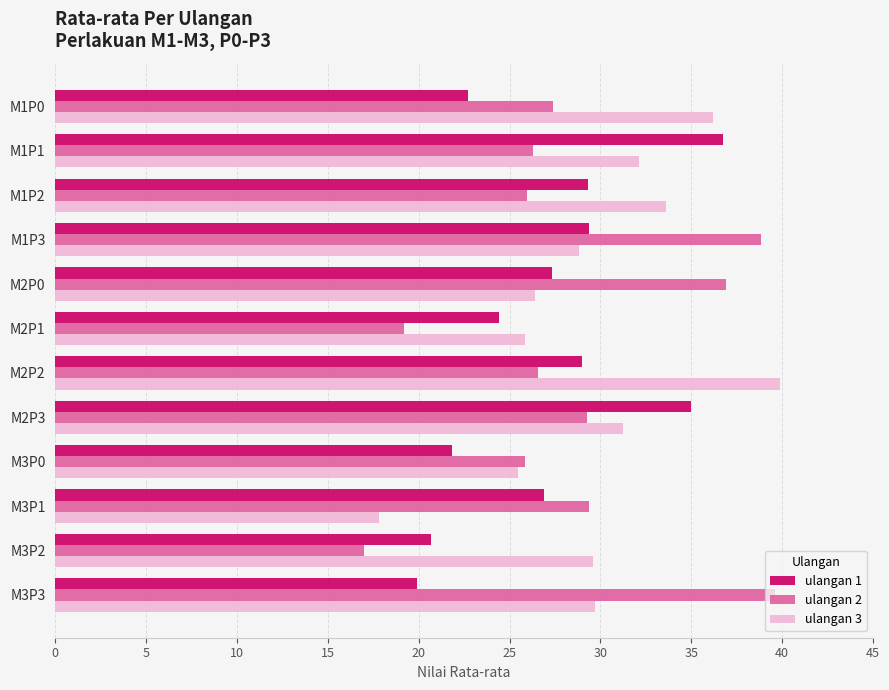

At which label is ulangan 3 closest to 28?

M1P3